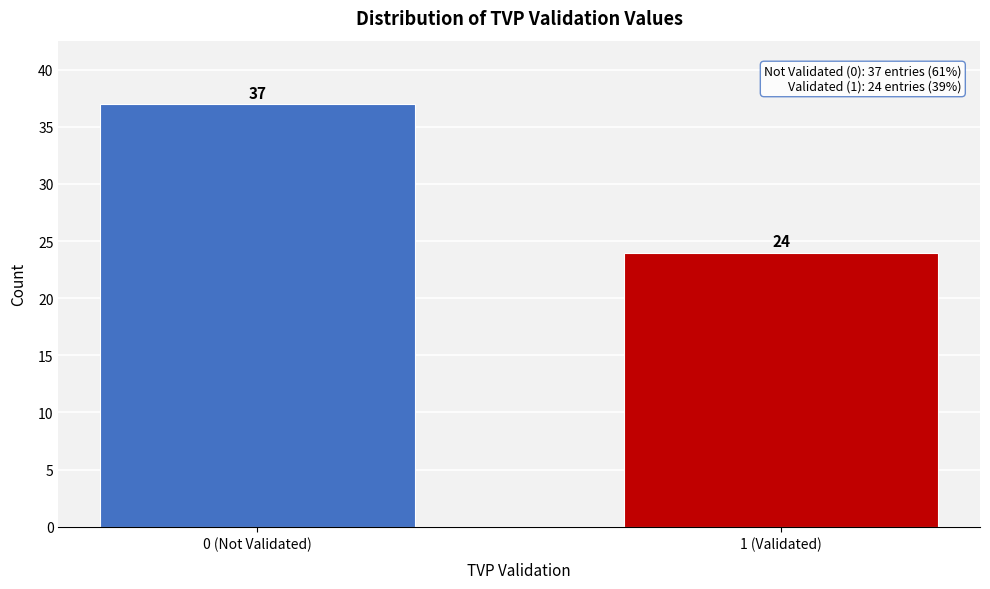

Reading left to right, what are all the values shown in this chart?

37	24